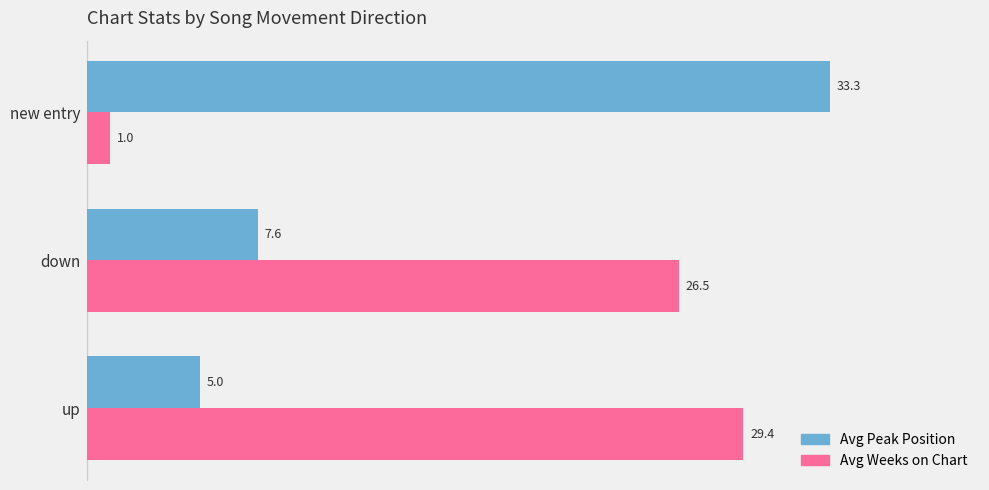

The value of Avg Weeks on Chart at down is 44.9. True or false?

False